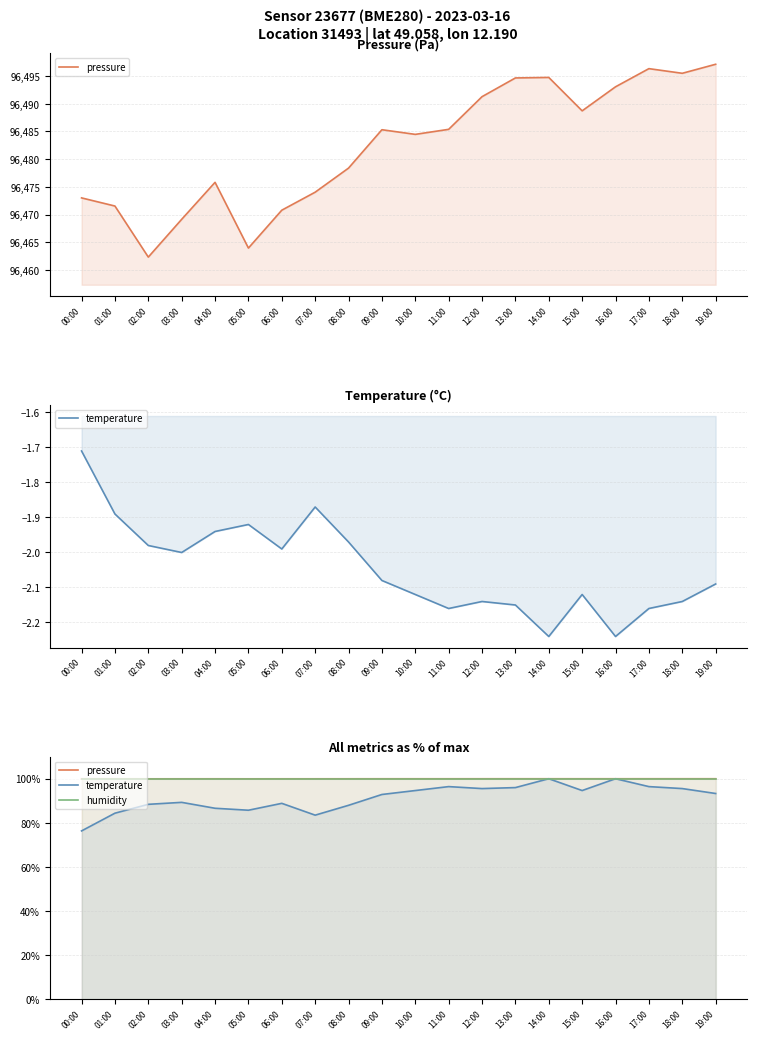

True or false: pressure and humidity intersect in this chart.

False